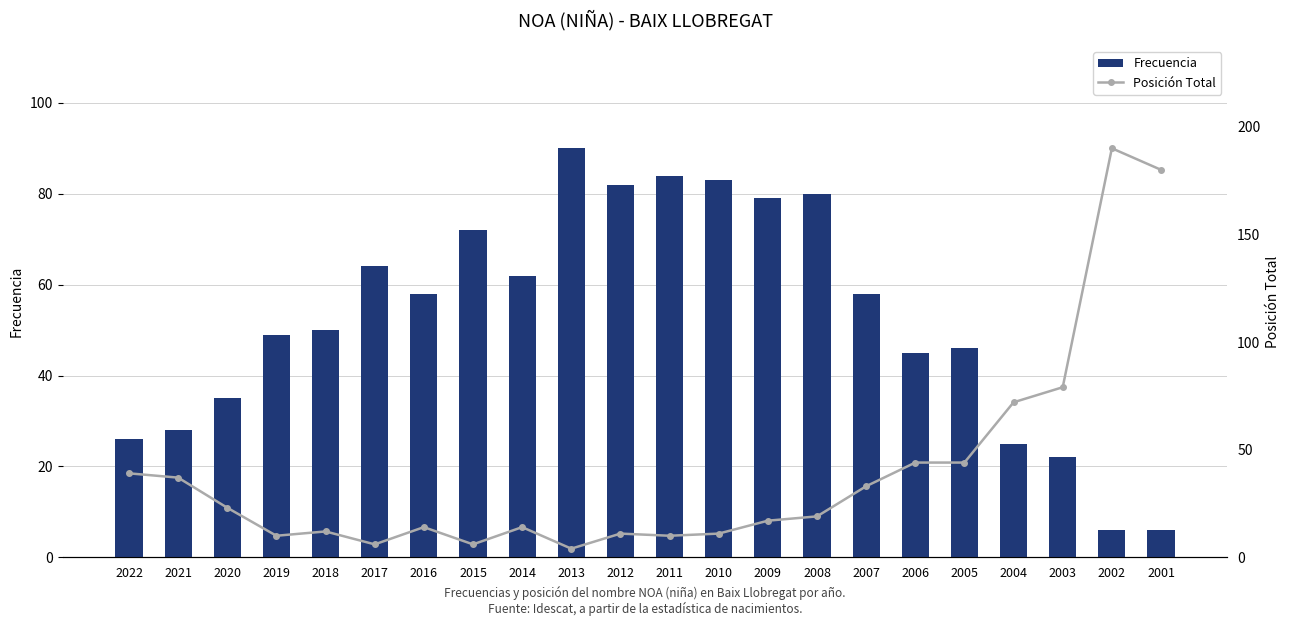

Reading left to right, extract all data points from this chart.

Frecuencia: 26	28	35	49	50	64	58	72	62	90	82	84	83	79	80	58	45	46	25	22	6	6
Posición Total: 39	37	23	10	12	6	14	6	14	4	11	10	11	17	19	33	44	44	72	79	190	180